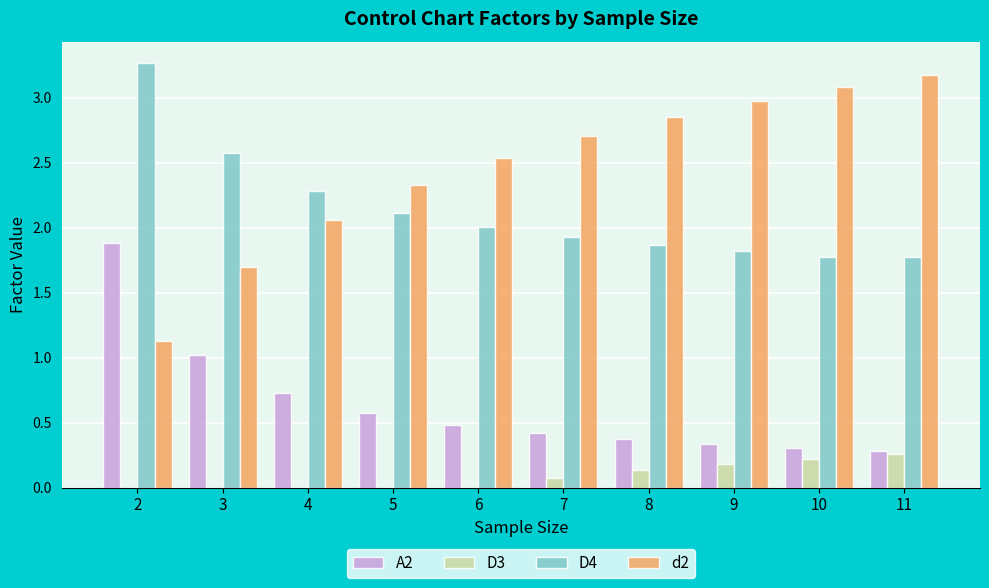

Does the chart contain stacked bars?

No